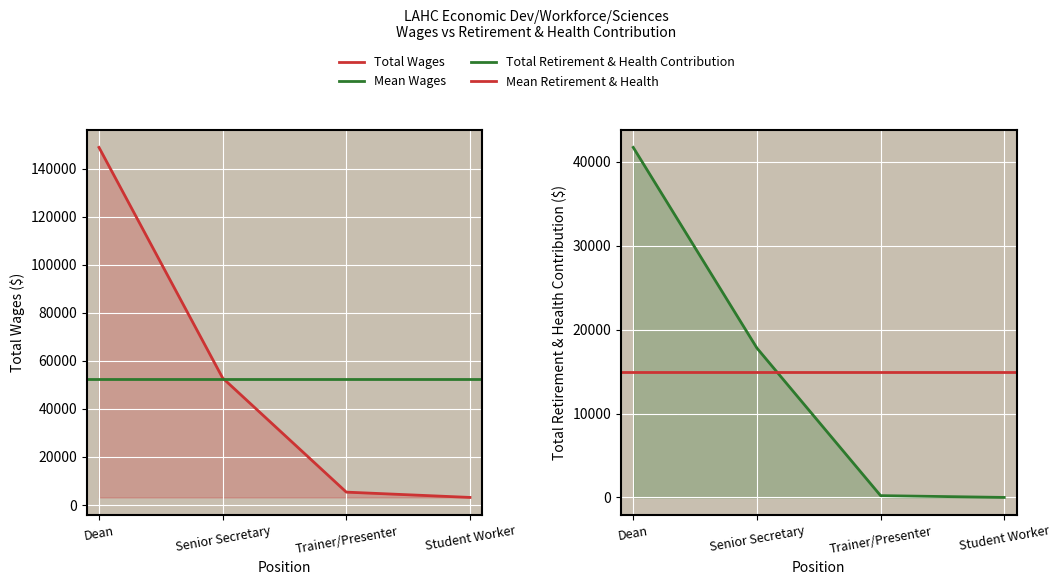

True or false: Total Retirement & Health Contribution has more than 2 interior local peaks.

False